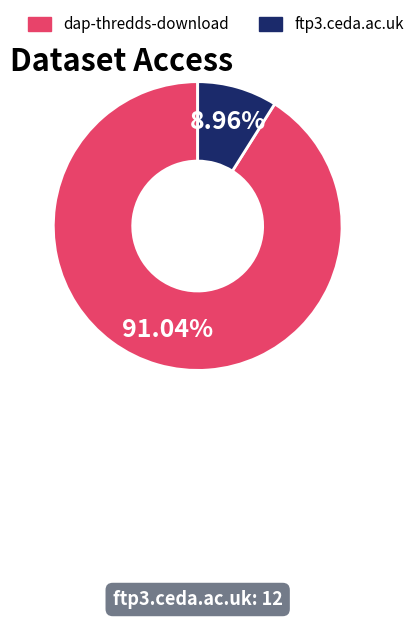

Does any single category account for the majority?

Yes